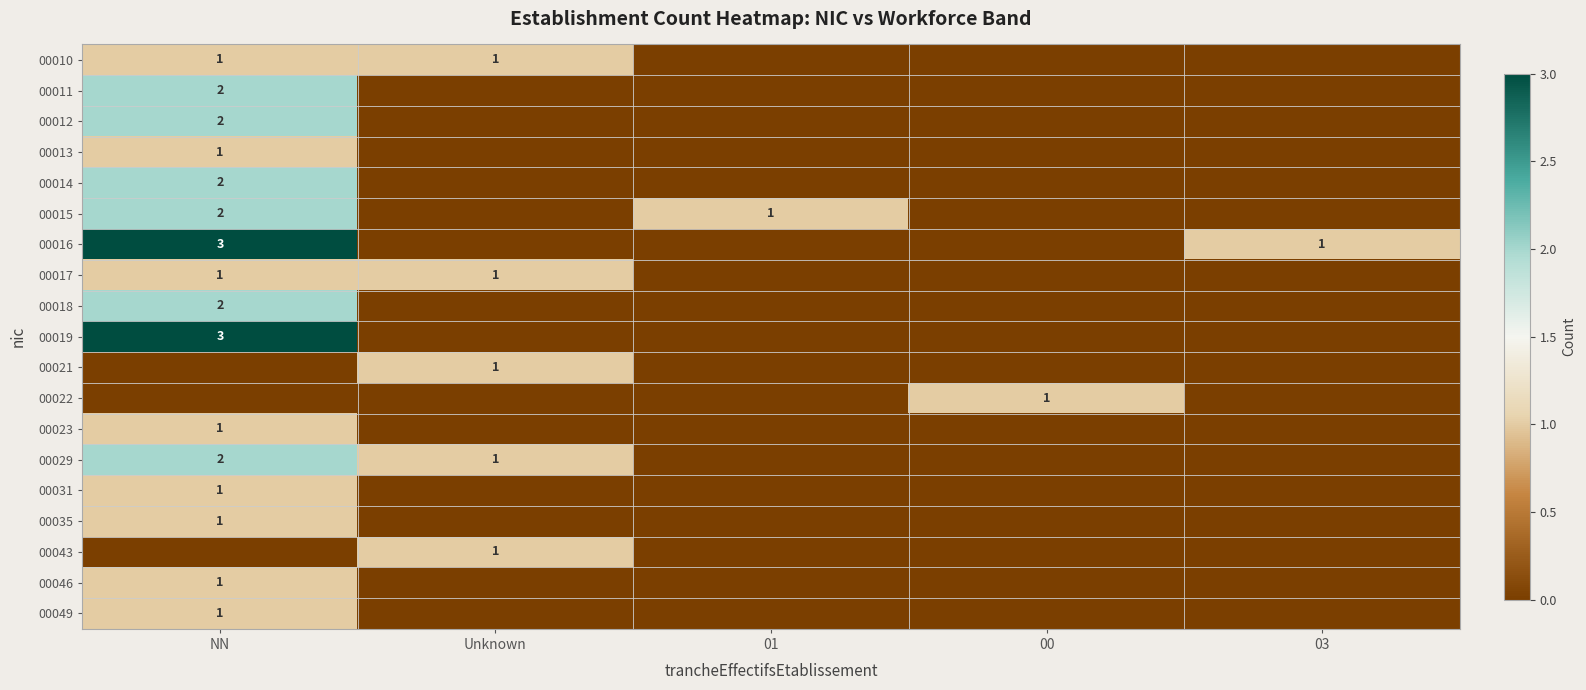

How many distinct data groups are displayed?

19